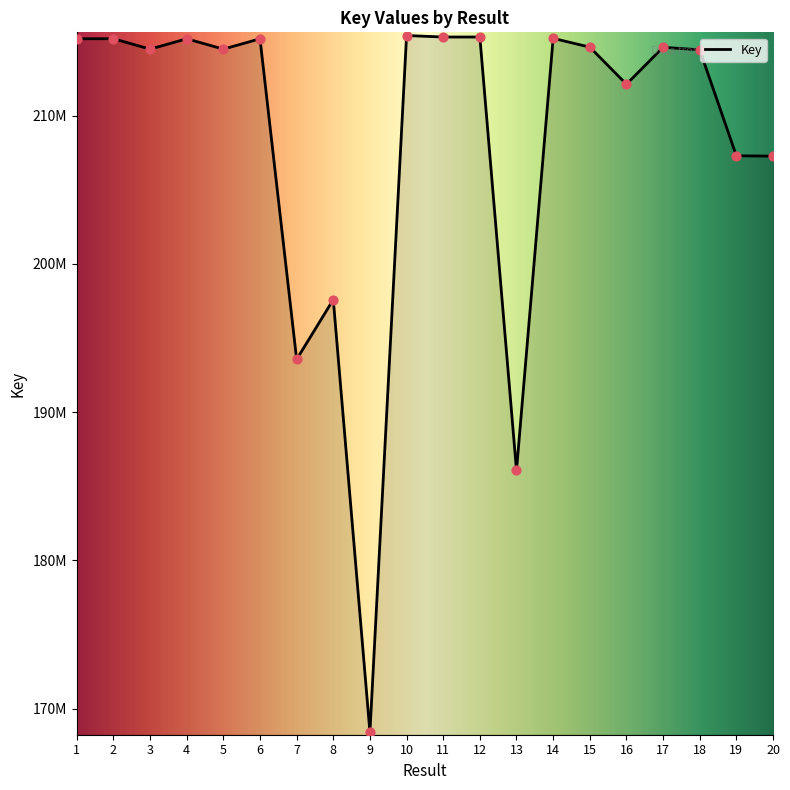

What is the change in value from 3 to 14?

+725984